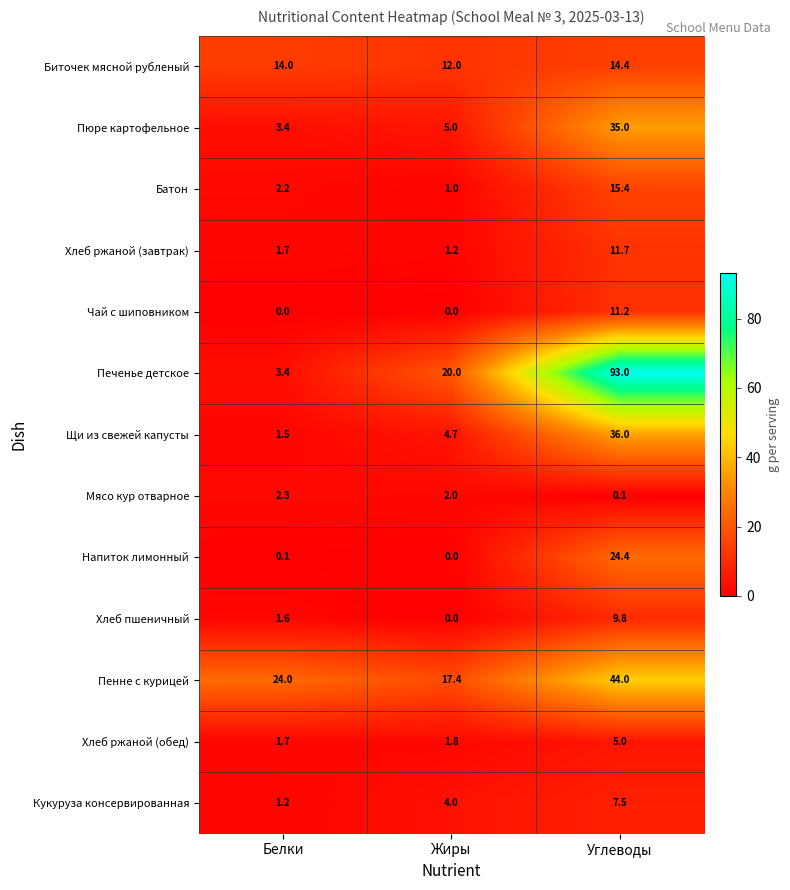

What is the maximum value shown in the chart?

93.0